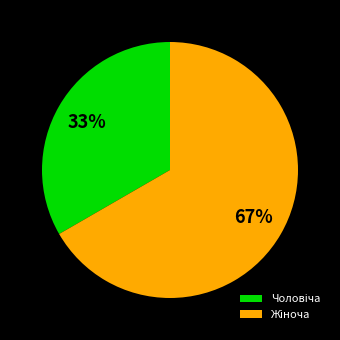

Is there a majority slice in this chart?

Yes